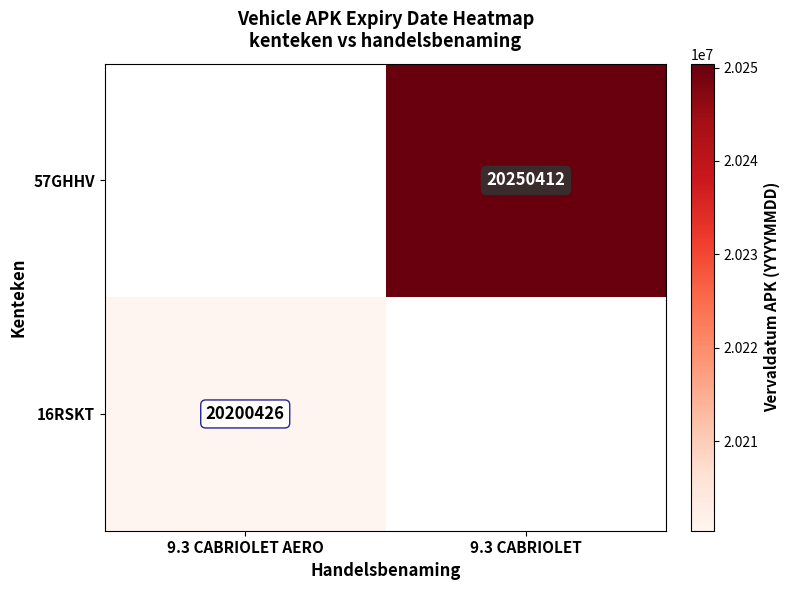

The value of 16RSKT at 9.3 CABRIOLET AERO is 12167623. True or false?

False